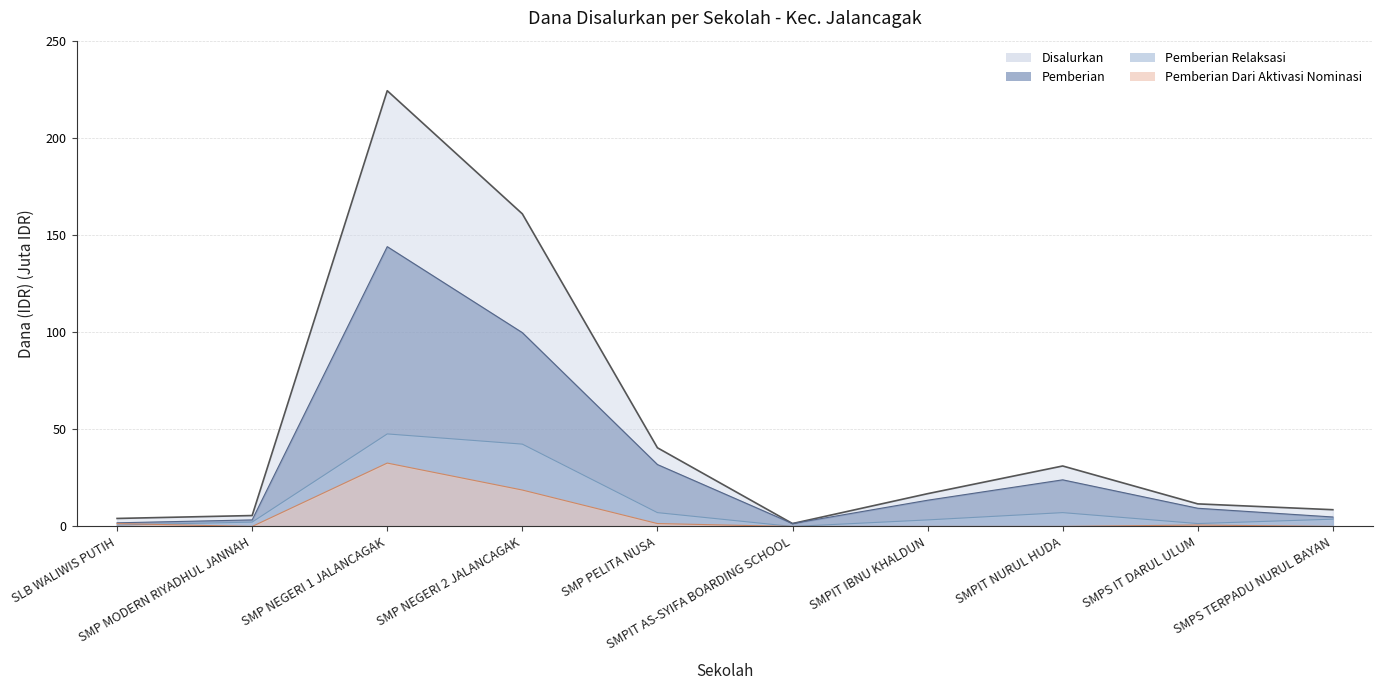

How many lines are shown in the chart?

4